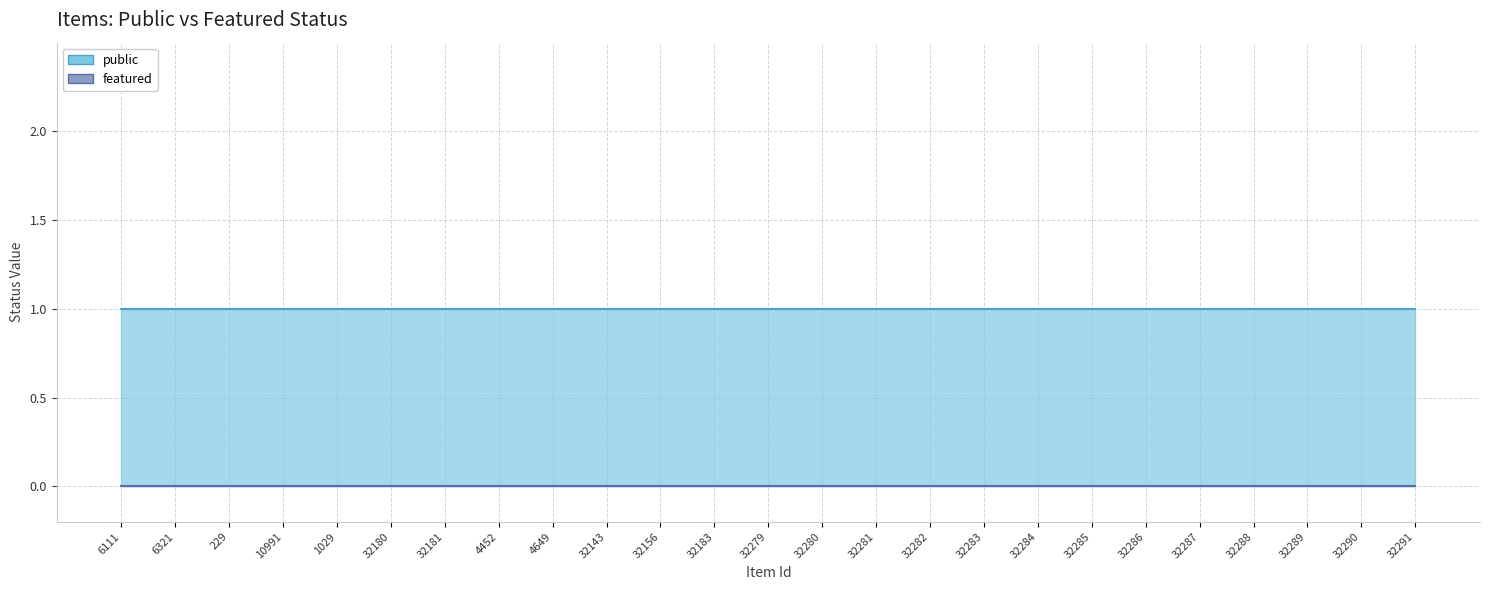

At how many categories does at least one series exceed 0?

25